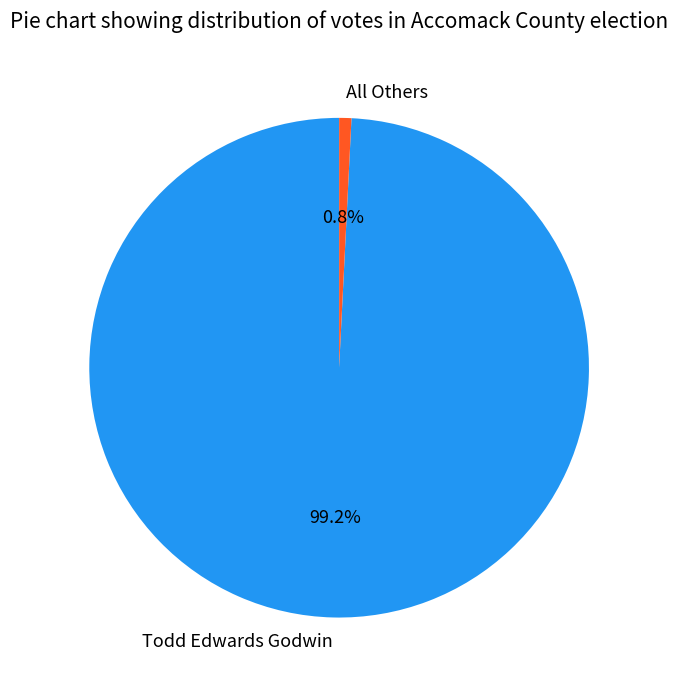

True or false: All Others accounts for 1% of the total.

True